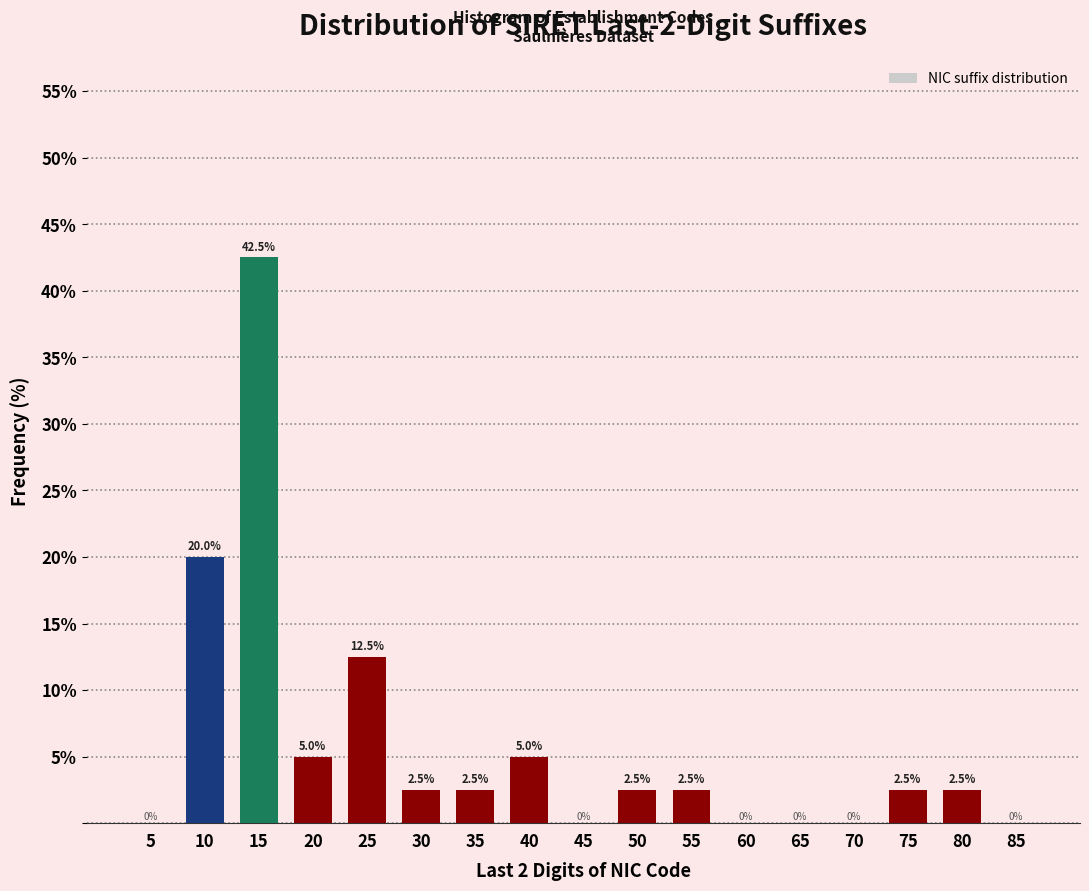

Reading left to right, what are all the values shown in this chart?

5=0.0	10=20.0	15=42.5	20=5.0	25=12.5	30=2.5	35=2.5	40=5.0	45=0.0	50=2.5	55=2.5	60=0.0	65=0.0	70=0.0	75=2.5	80=2.5	85=0.0